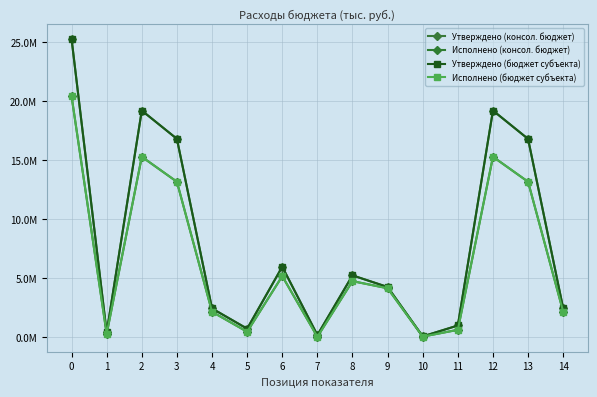

Does the chart have visible grid lines?

Yes